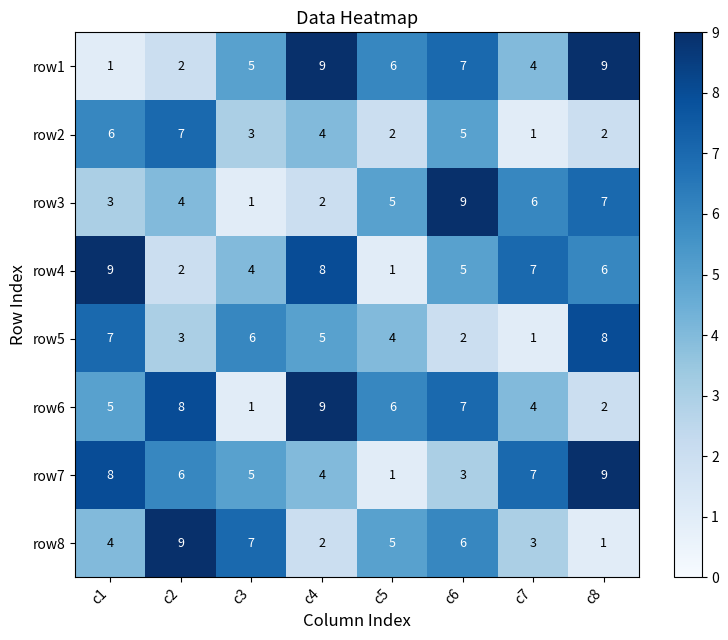

What is the difference between the maximum and minimum values in the row5 series?

7